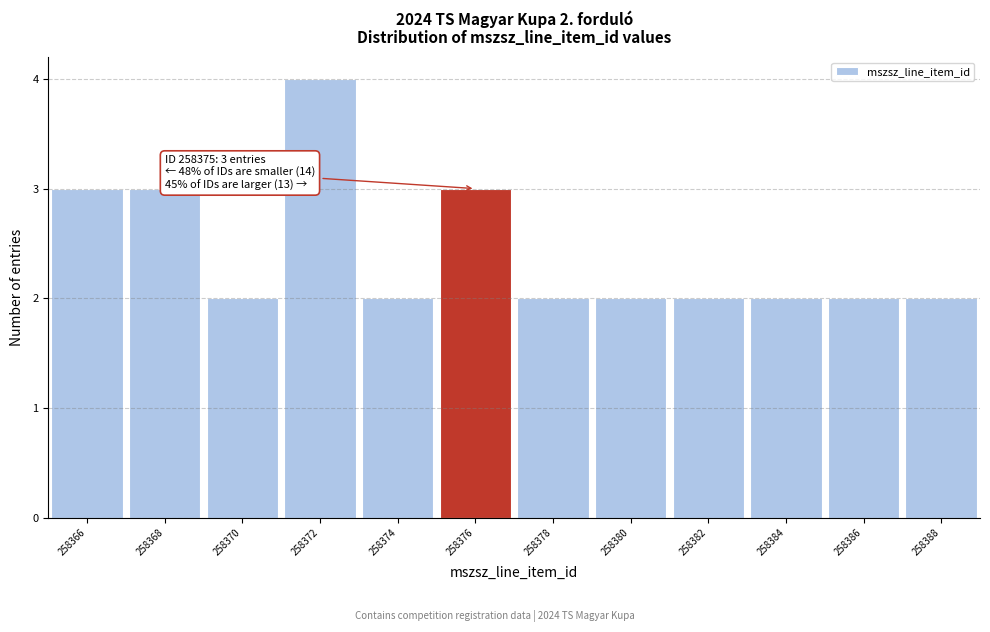

Reading left to right, transcribe all the data shown in this chart.

3	3	2	4	2	3	2	2	2	2	2	2